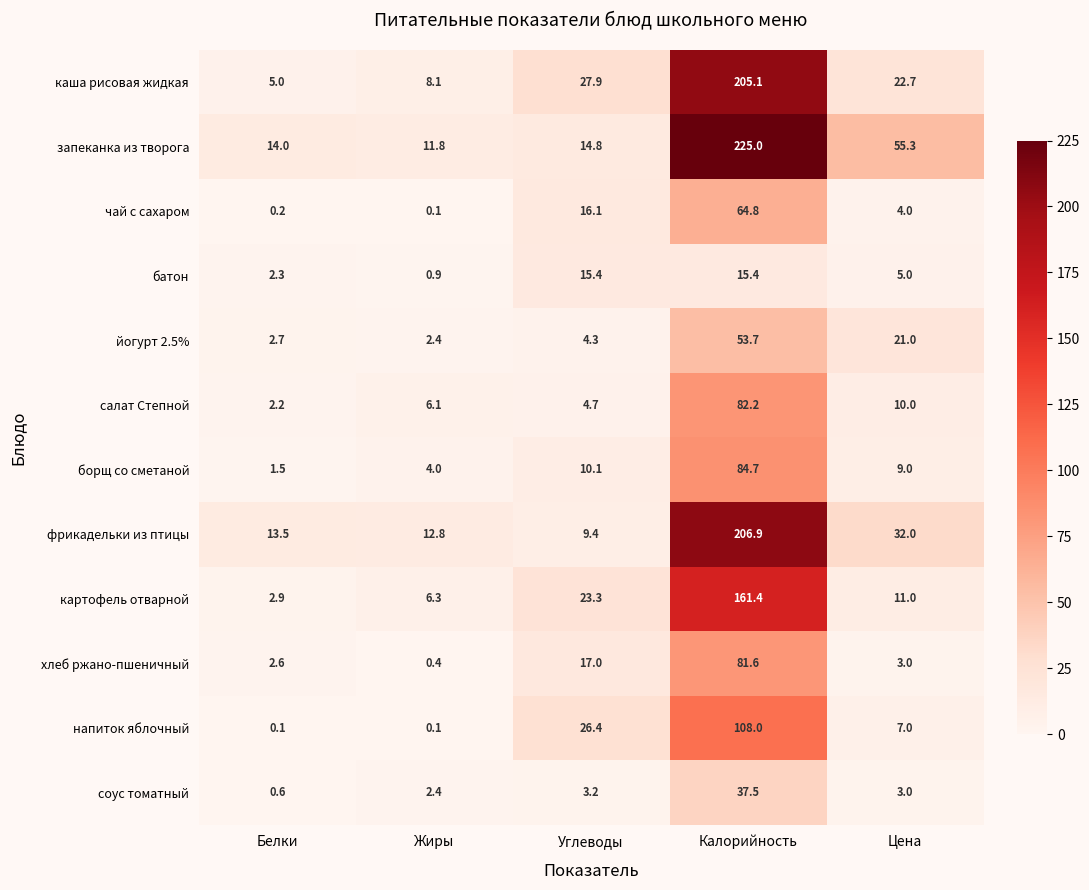

What is the difference between the second highest and minimum values in the каша рисовая жидкая series?

22.9